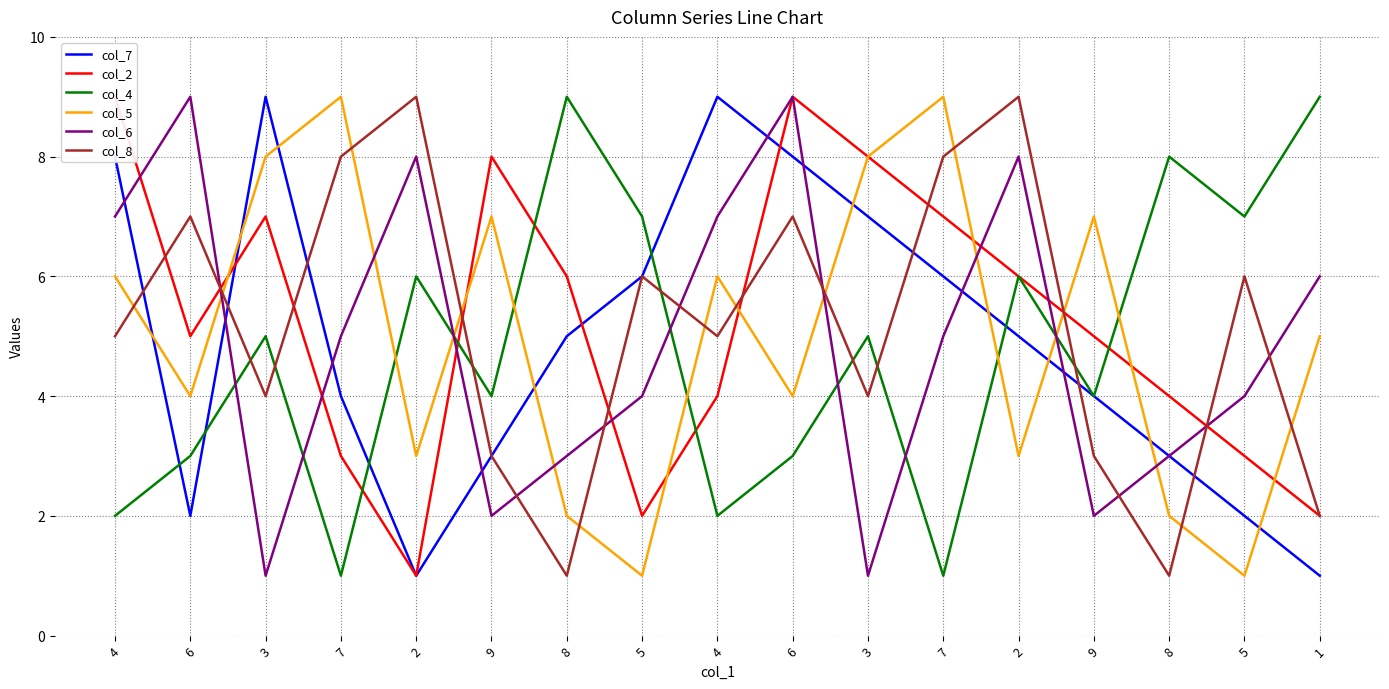

Reading left to right, transcribe all the data shown in this chart.

col_7: 8	2	9	4	1	3	5	6	9	8	7	6	5	4	3	2	1
col_2: 9	5	7	3	1	8	6	2	4	9	8	7	6	5	4	3	2
col_4: 2	3	5	1	6	4	9	7	2	3	5	1	6	4	8	7	9
col_5: 6	4	8	9	3	7	2	1	6	4	8	9	3	7	2	1	5
col_6: 7	9	1	5	8	2	3	4	7	9	1	5	8	2	3	4	6
col_8: 5	7	4	8	9	3	1	6	5	7	4	8	9	3	1	6	2